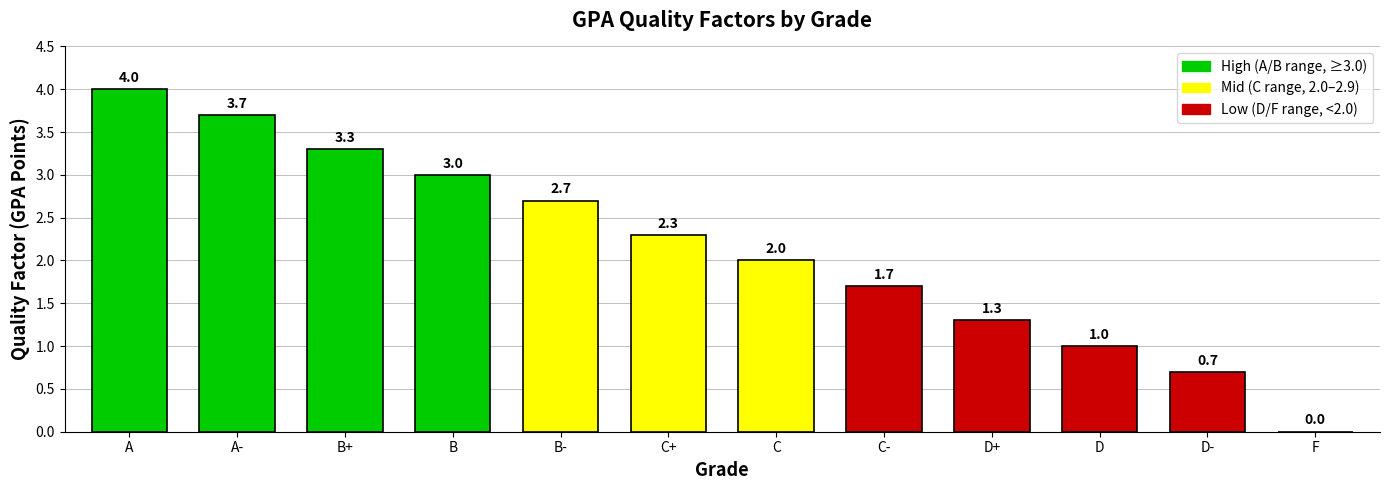

Read the value at C-.

1.7